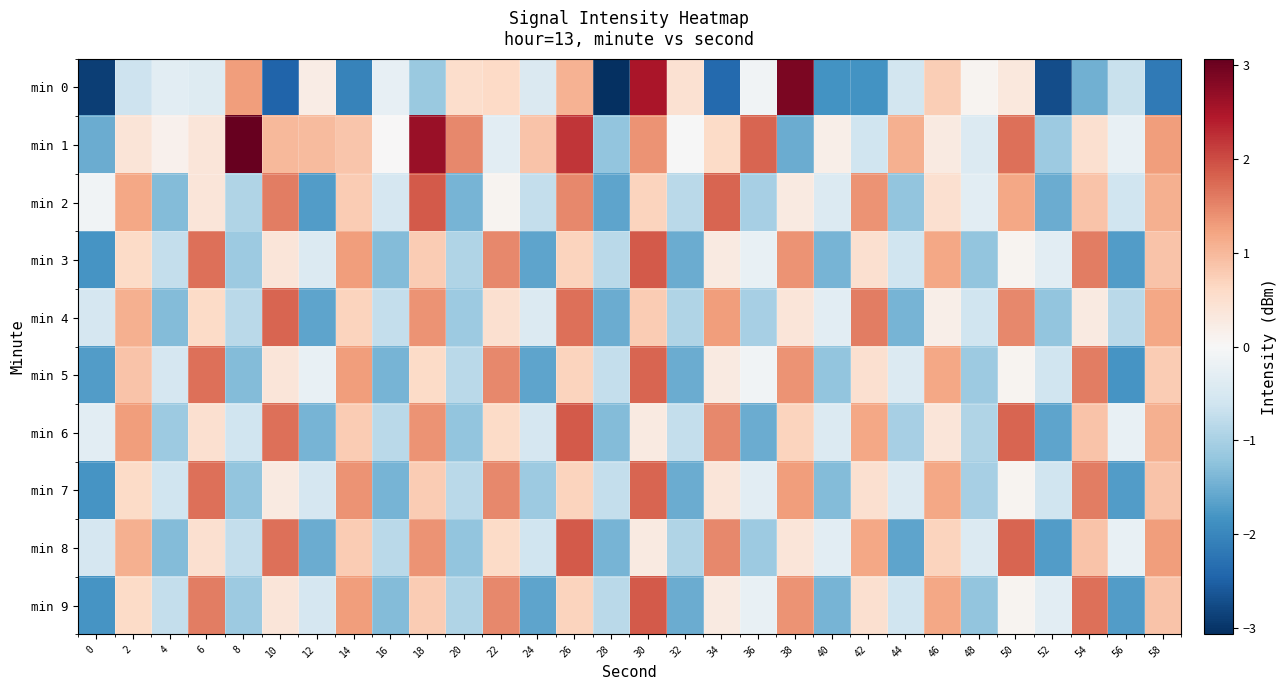

At how many categories does at least one series exceed 0?

26